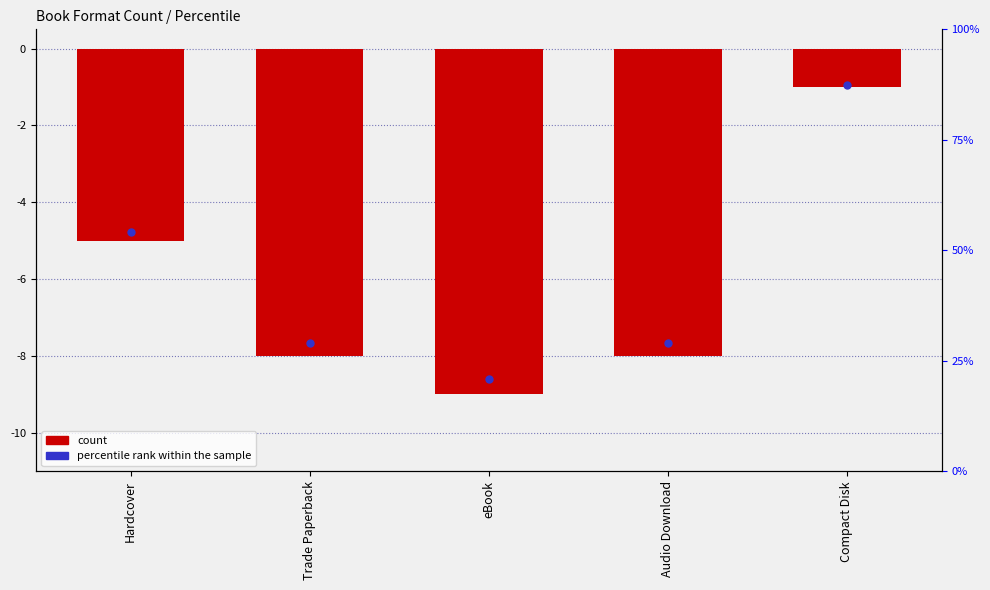

What are all the series names shown in the legend?

count, percentile rank within the sample